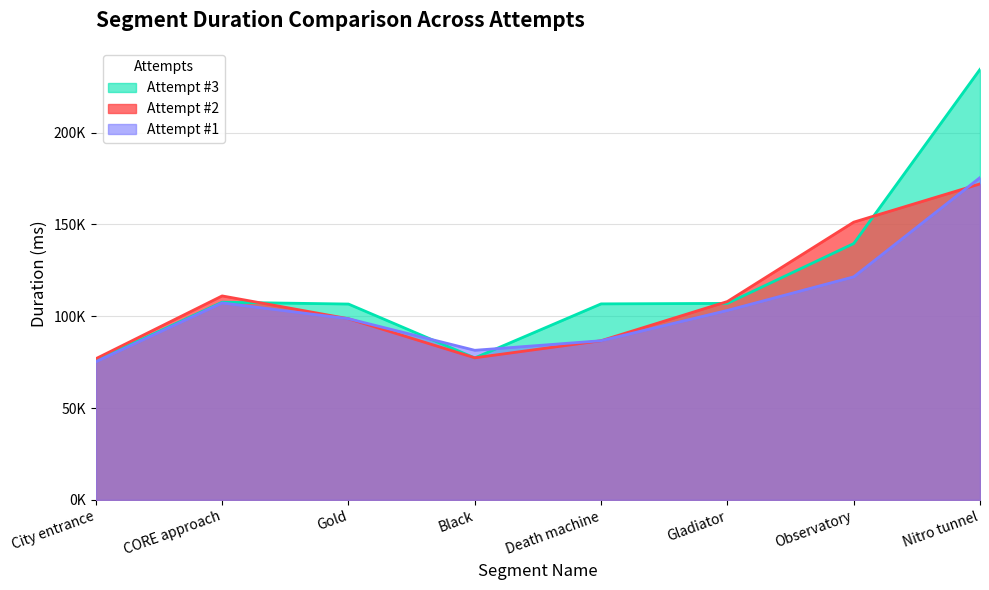

What is the smallest value displayed?

75238